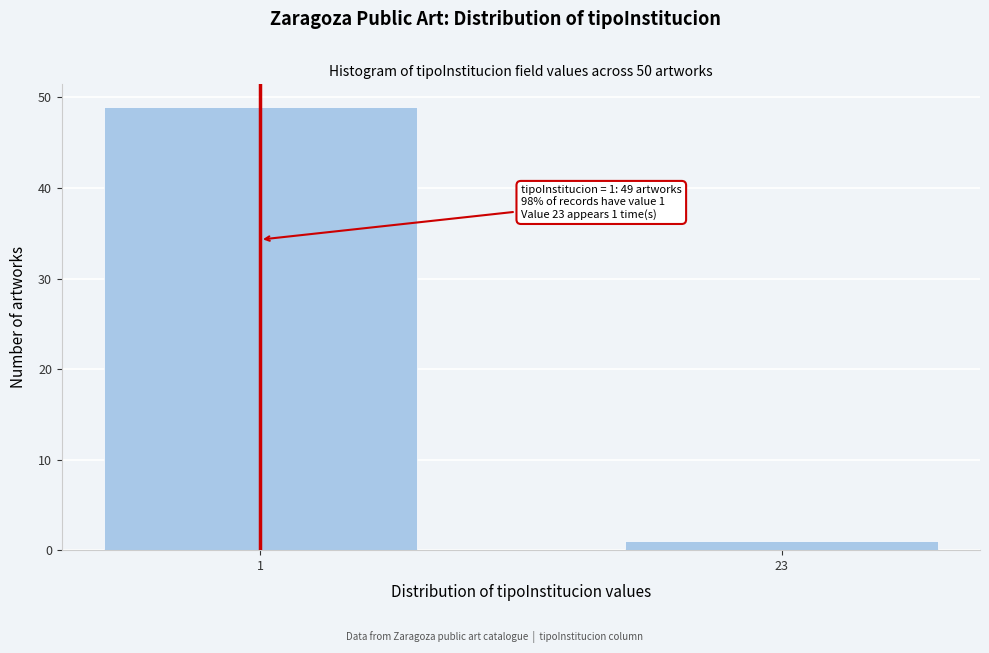

Reading left to right, what are all the values shown in this chart?

49	1